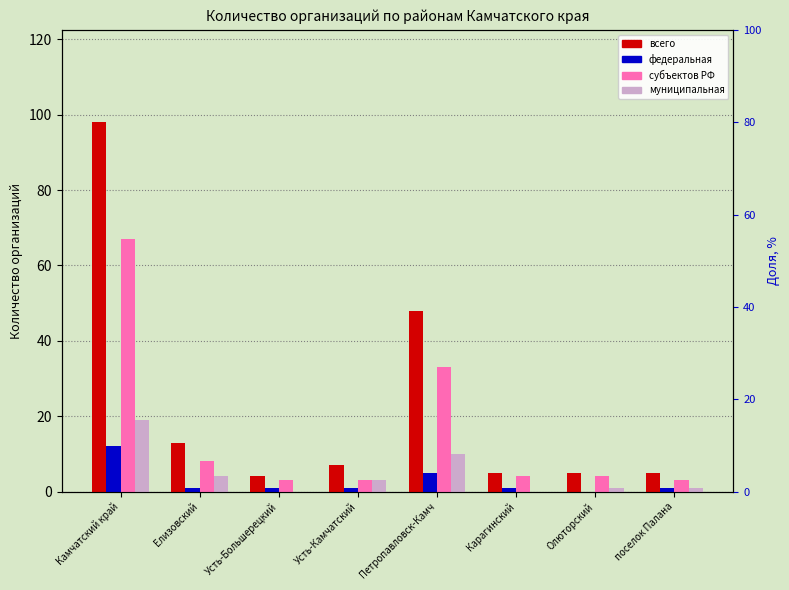

What is the spread (max minus min) of values at Усть-Камчатский?

6